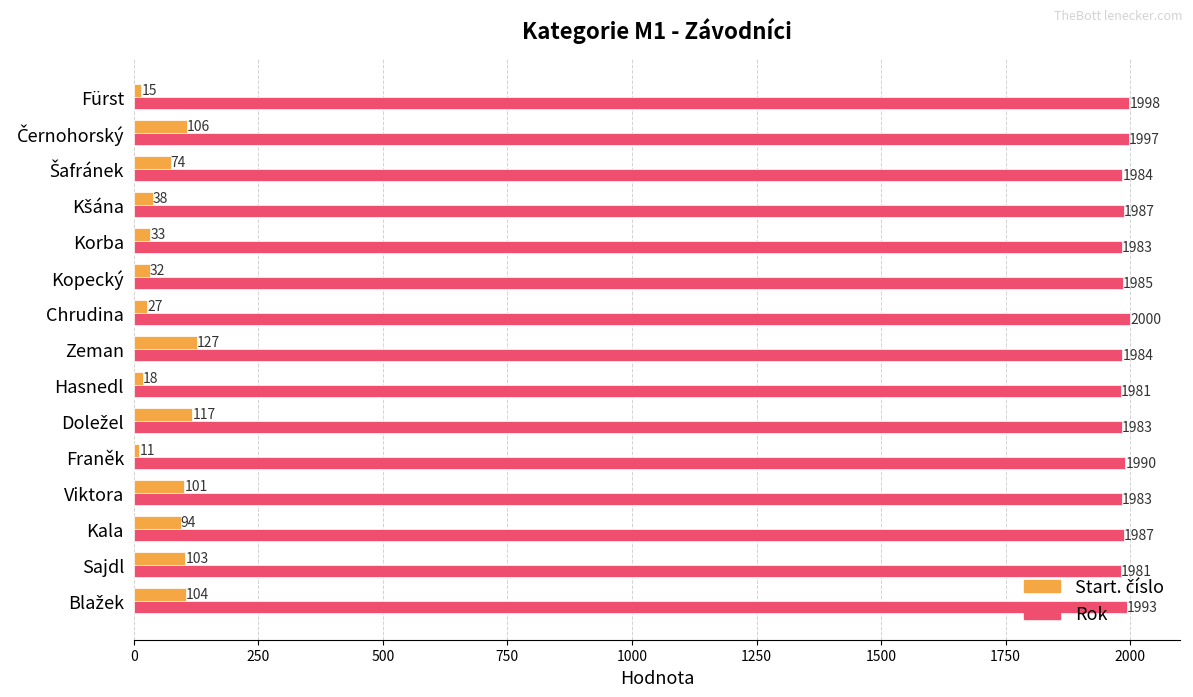

At how many categories does at least one series exceed 1227?

15